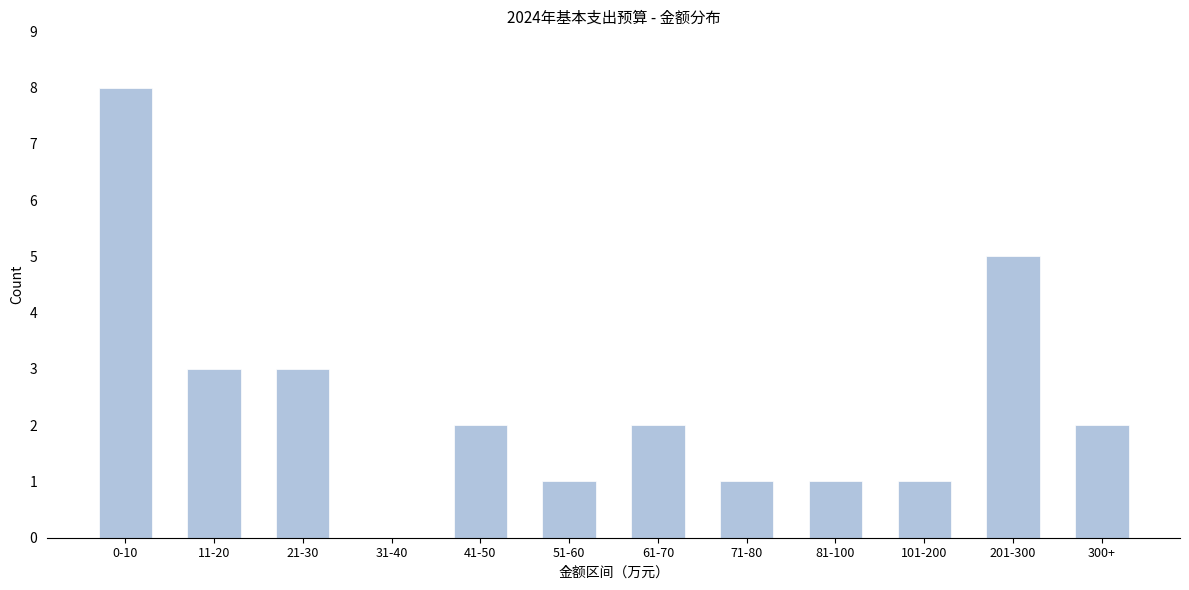

Reading left to right, transcribe all the data shown in this chart.

0-10=8	11-20=3	21-30=3	31-40=0	41-50=2	51-60=1	61-70=2	71-80=1	81-100=1	101-200=1	201-300=5	300+=2